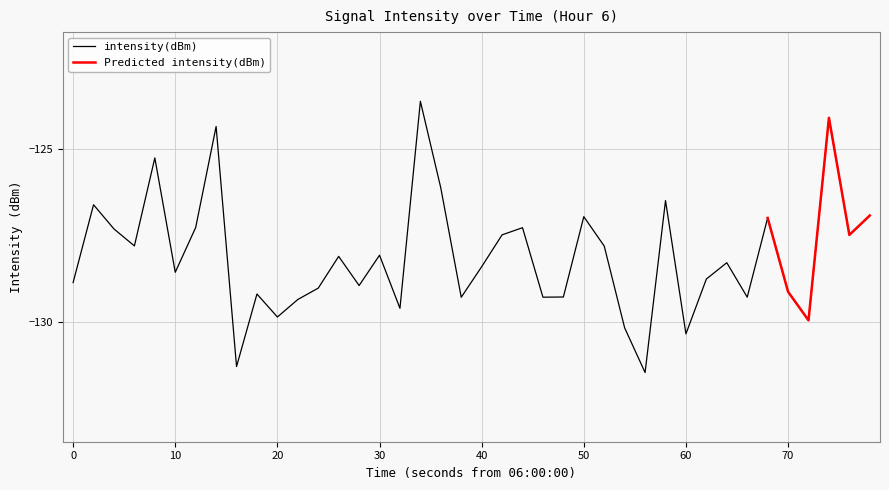

What is the sum of all values?

-5124.0